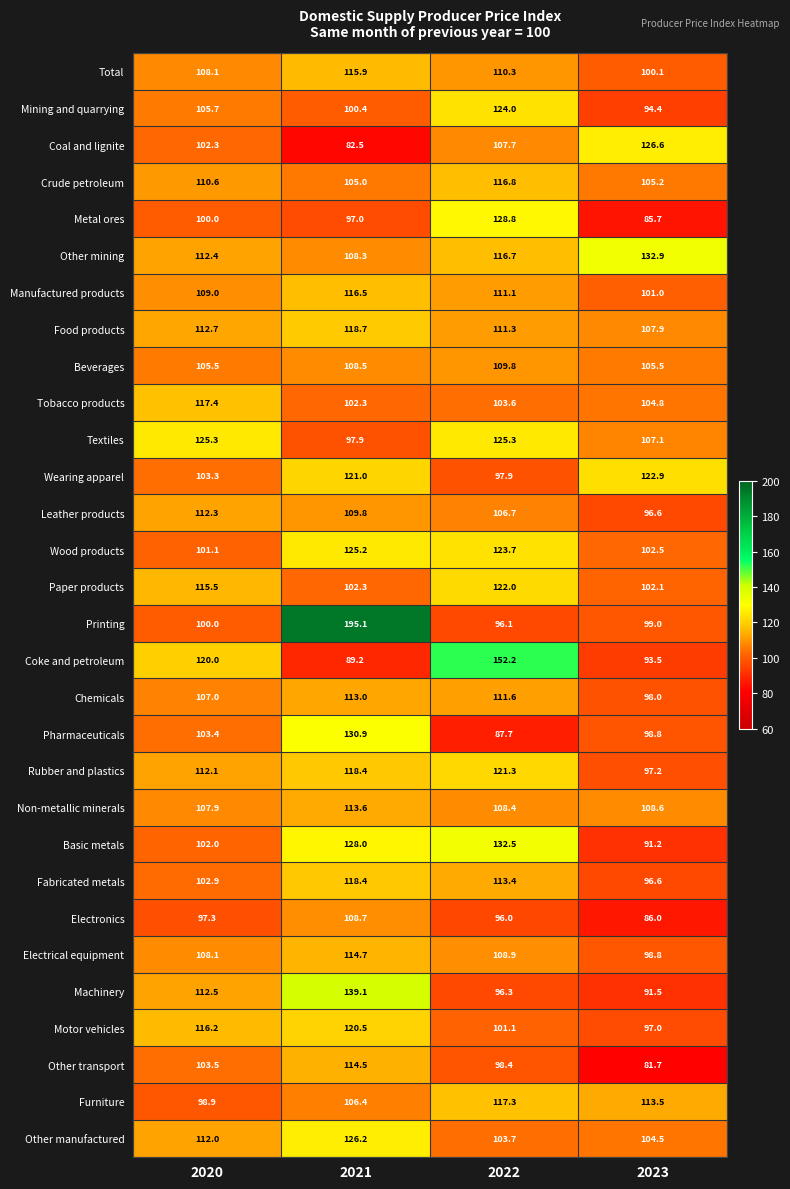

True or false: Other mining has a value of 160.4 at 2021.

False